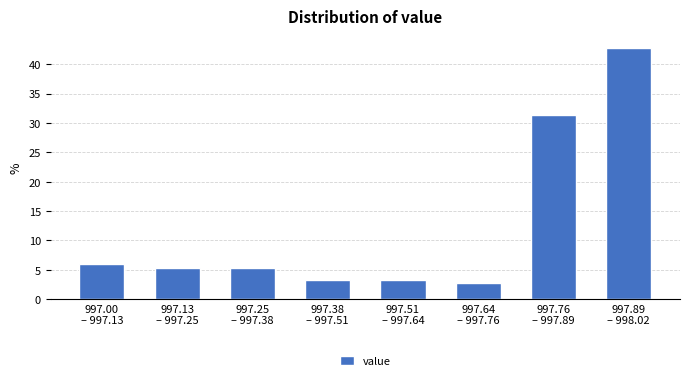

Reading left to right, transcribe all the data shown in this chart.

6.0	5.3	5.3	3.3	3.3	2.7	31.3	42.7